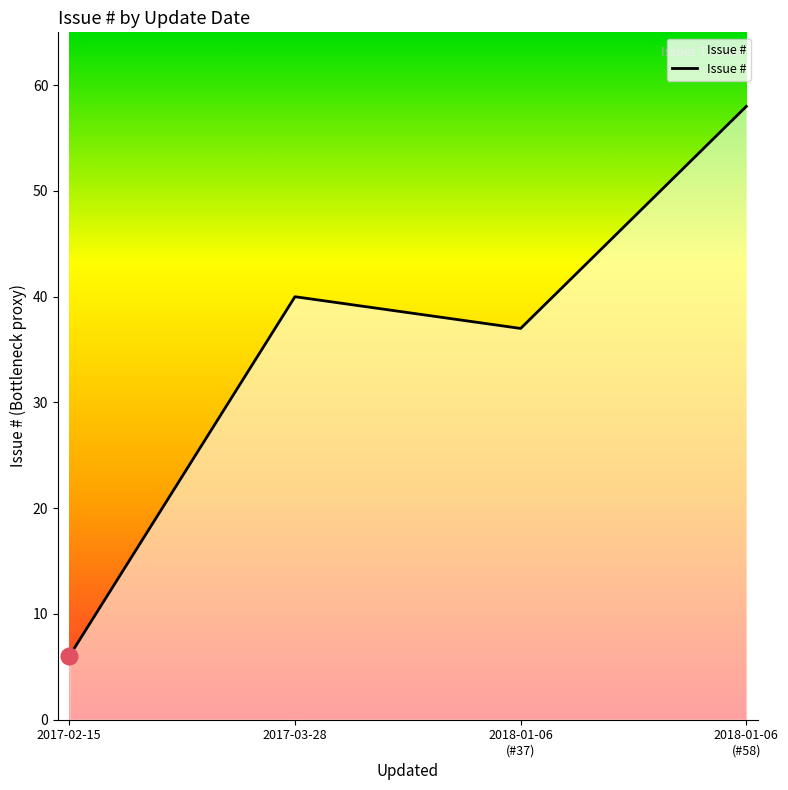

How many lines are shown in the chart?

1